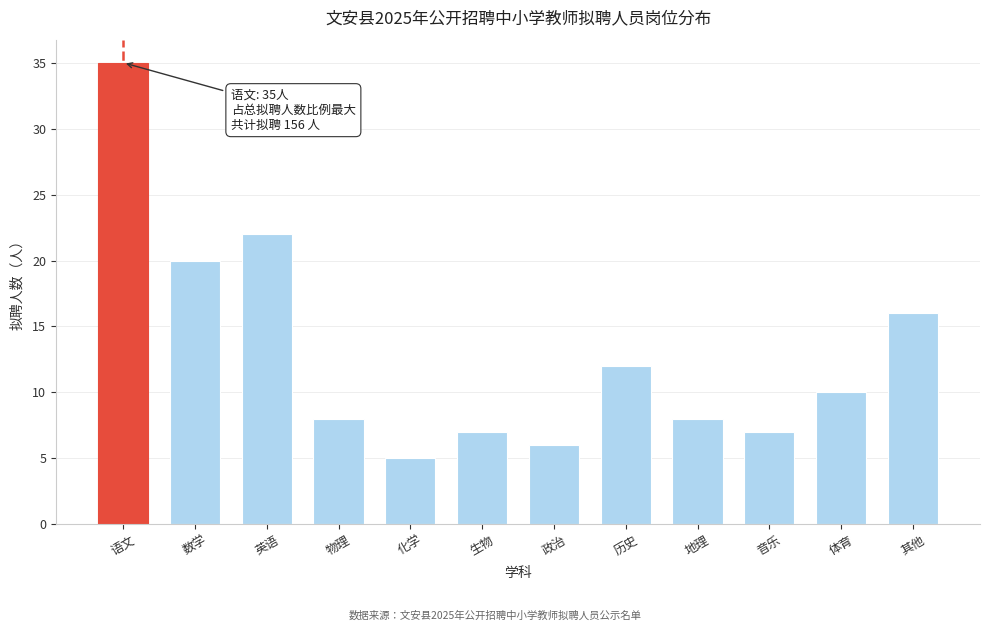

Reading left to right, extract all data points from this chart.

语文=35	数学=20	英语=22	物理=8	化学=5	生物=7	政治=6	历史=12	地理=8	音乐=7	体育=10	其他=16